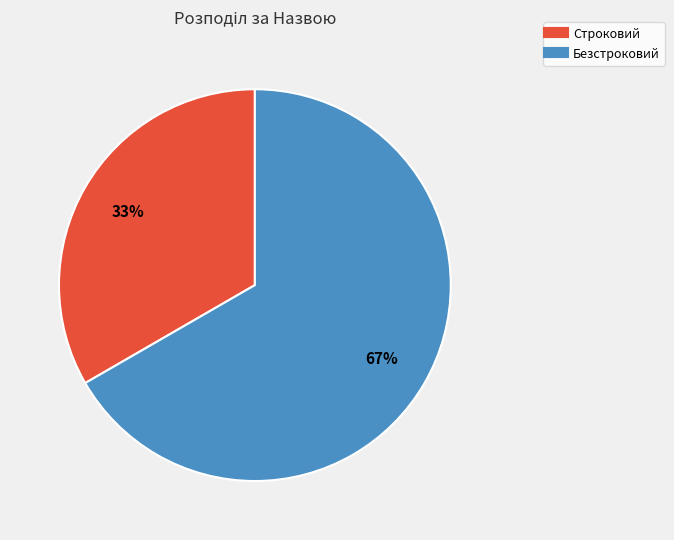

To the nearest percent, what is the combined percentage of Безстроковий and Строковий?

100%